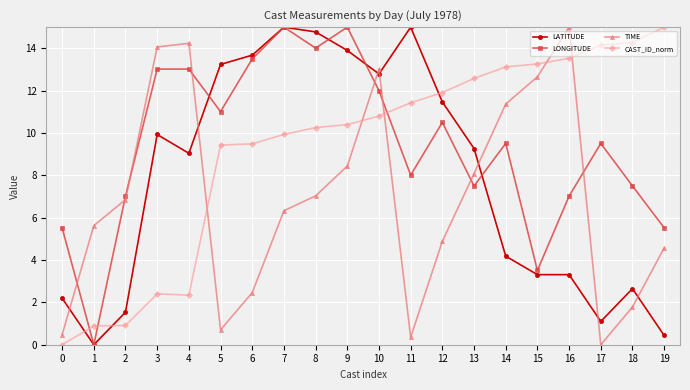

How many lines are shown in the chart?

4